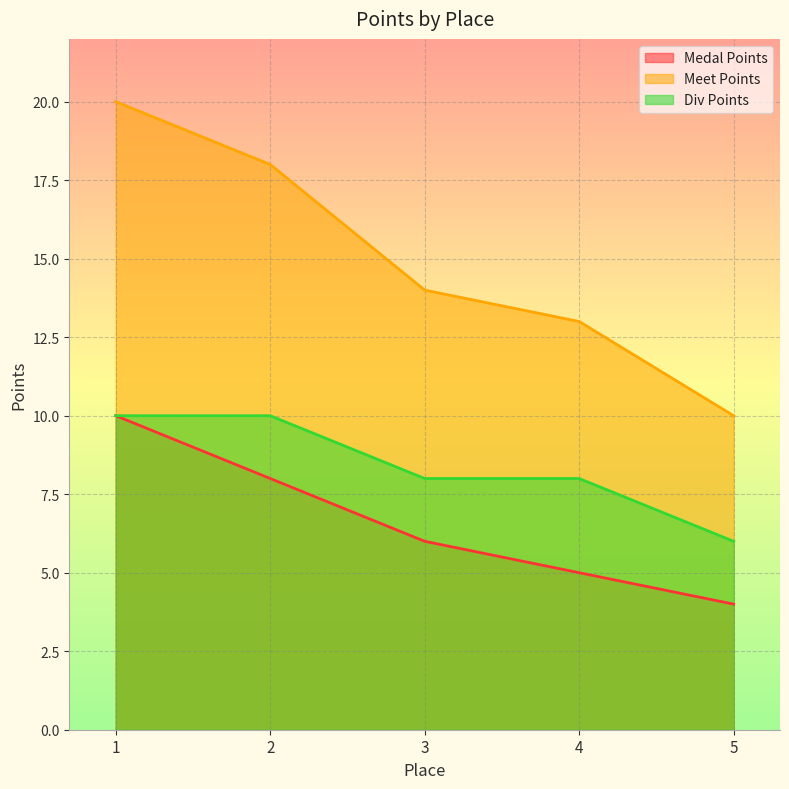

Reading left to right, transcribe all the data shown in this chart.

Medal Points: 10	8	6	5	4
Meet Points: 20	18	14	13	10
Div Points: 10	10	8	8	6